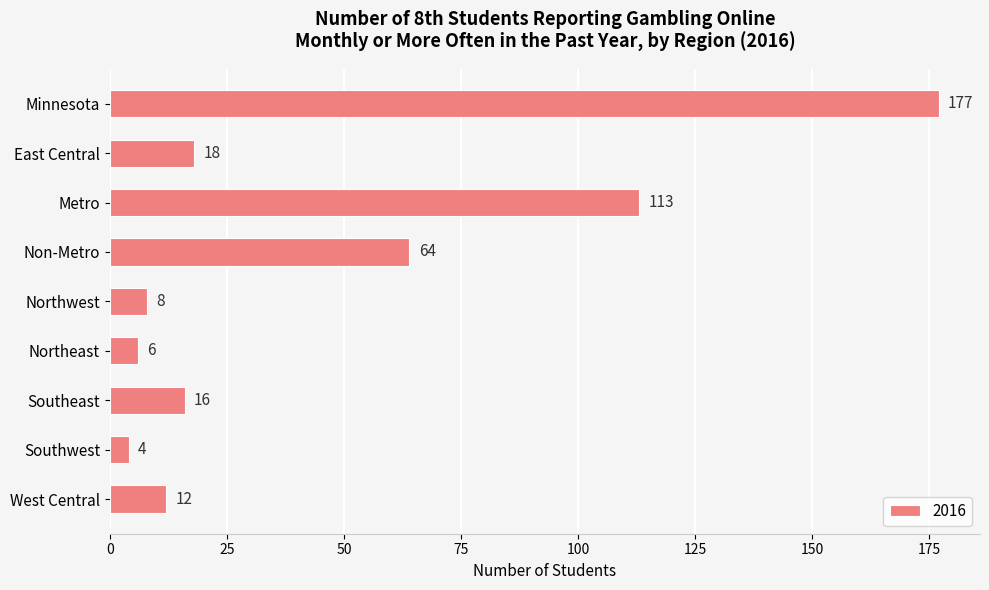

How many distinct data groups are displayed?

1